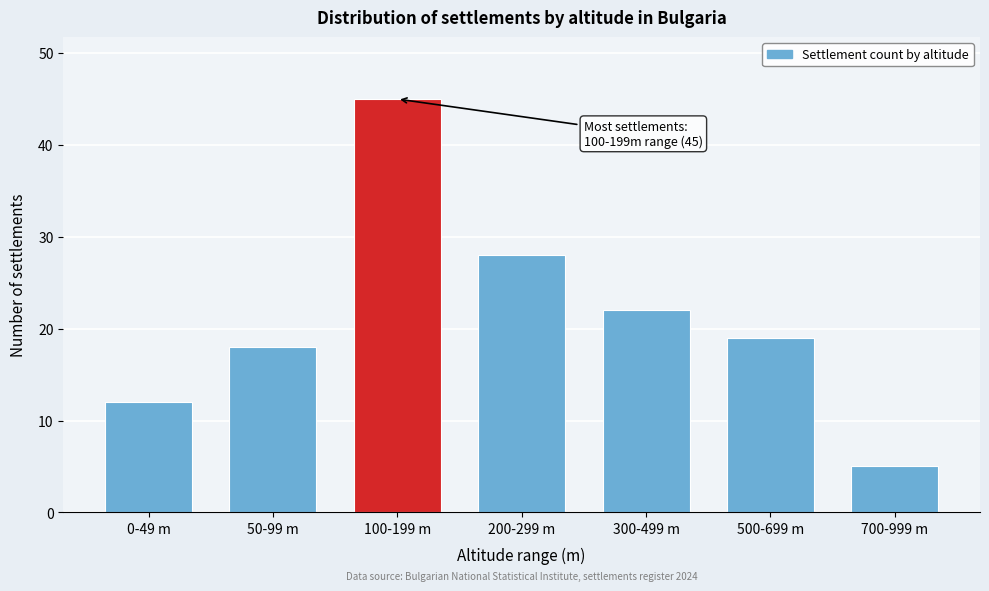

Reading right to left, extract all data points from this chart.

700-999 m=5	500-699 m=19	300-499 m=22	200-299 m=28	100-199 m=45	50-99 m=18	0-49 m=12